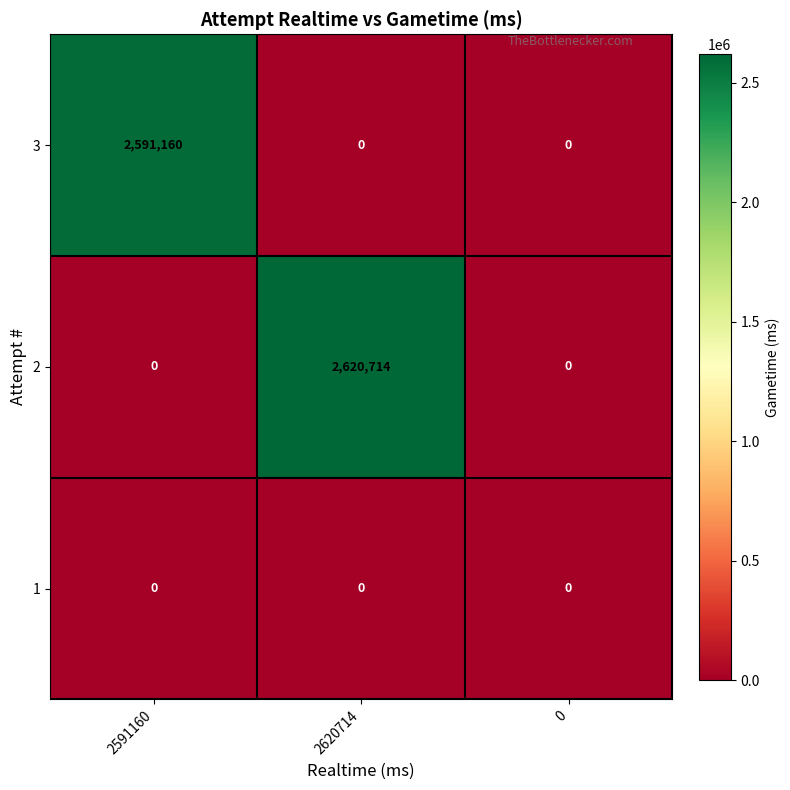

How many data points does each series have?

3